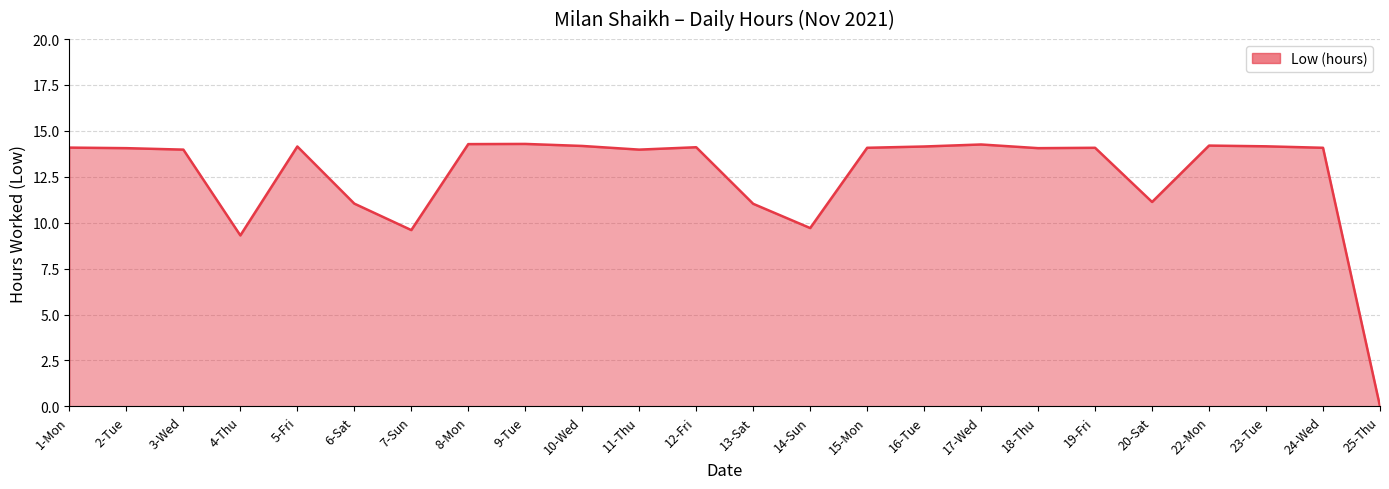

At which label does the data first exceed 14?

1-Mon